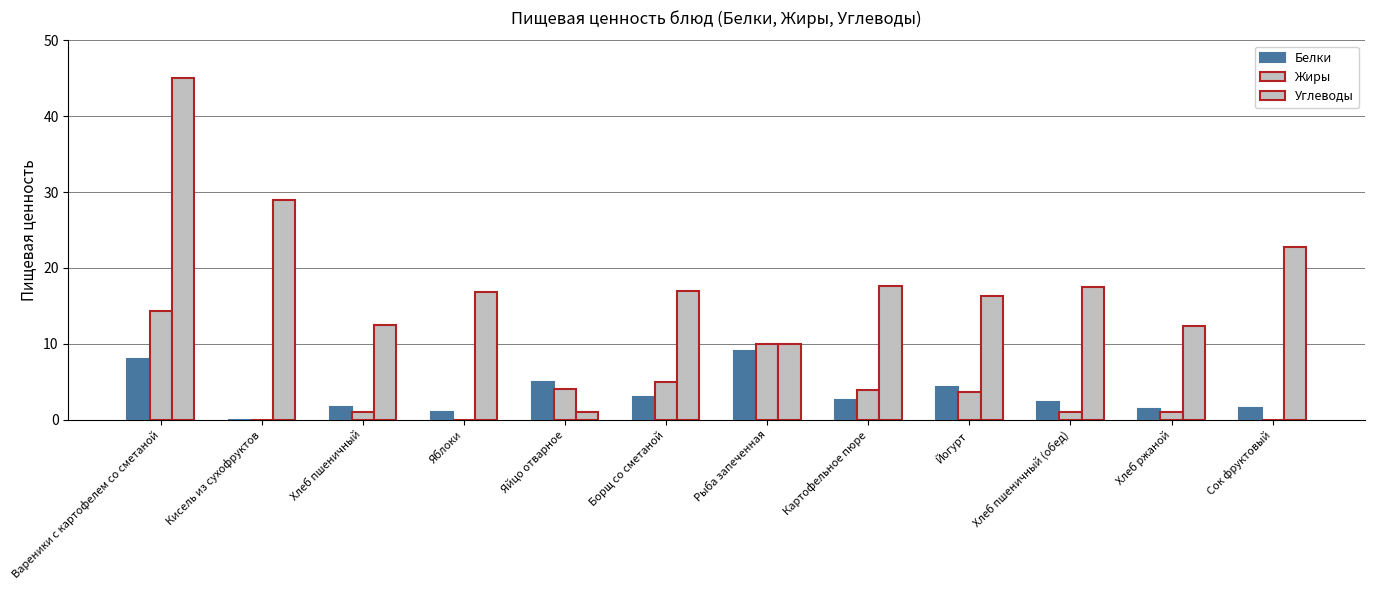

List the series in order of their peak value, highest first.

Углеводы, Жиры, Белки